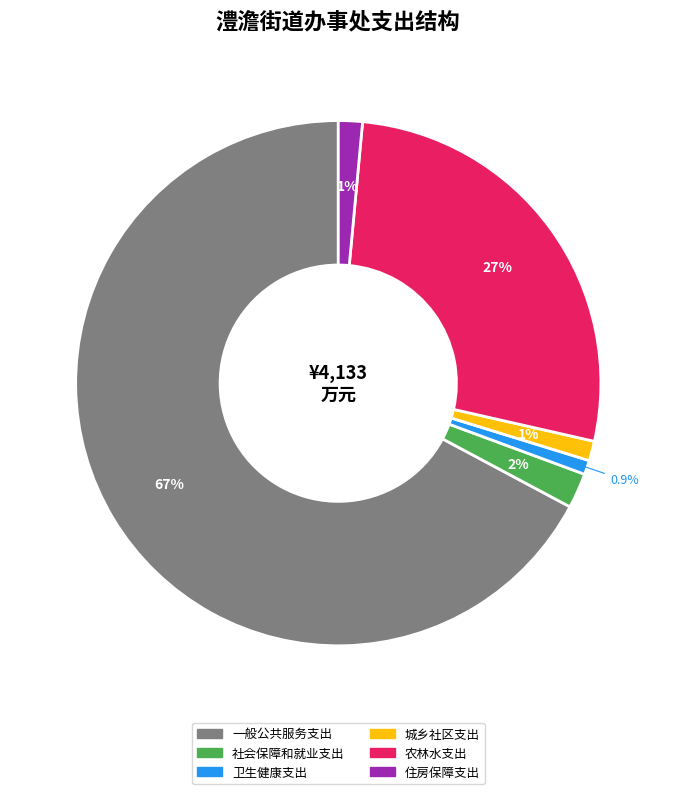

Does any single category account for the majority?

Yes